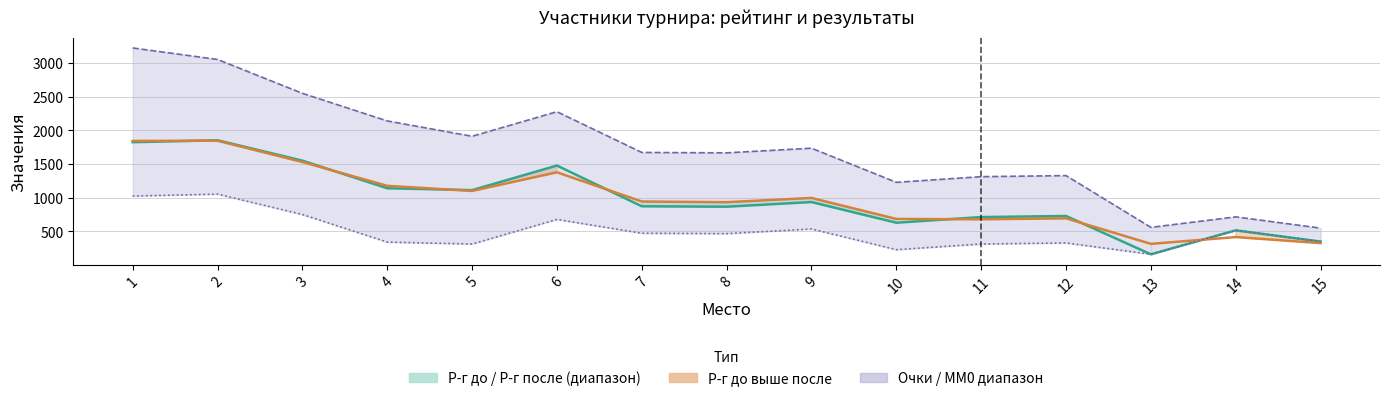

The value of Нижняя граница at 8 is 610. True or false?

False